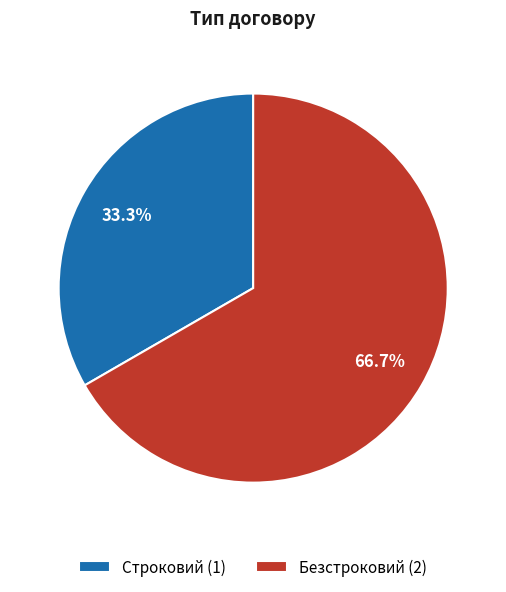

Approximately how many times larger is the value at Строковий compared to Безстроковий?

0.5